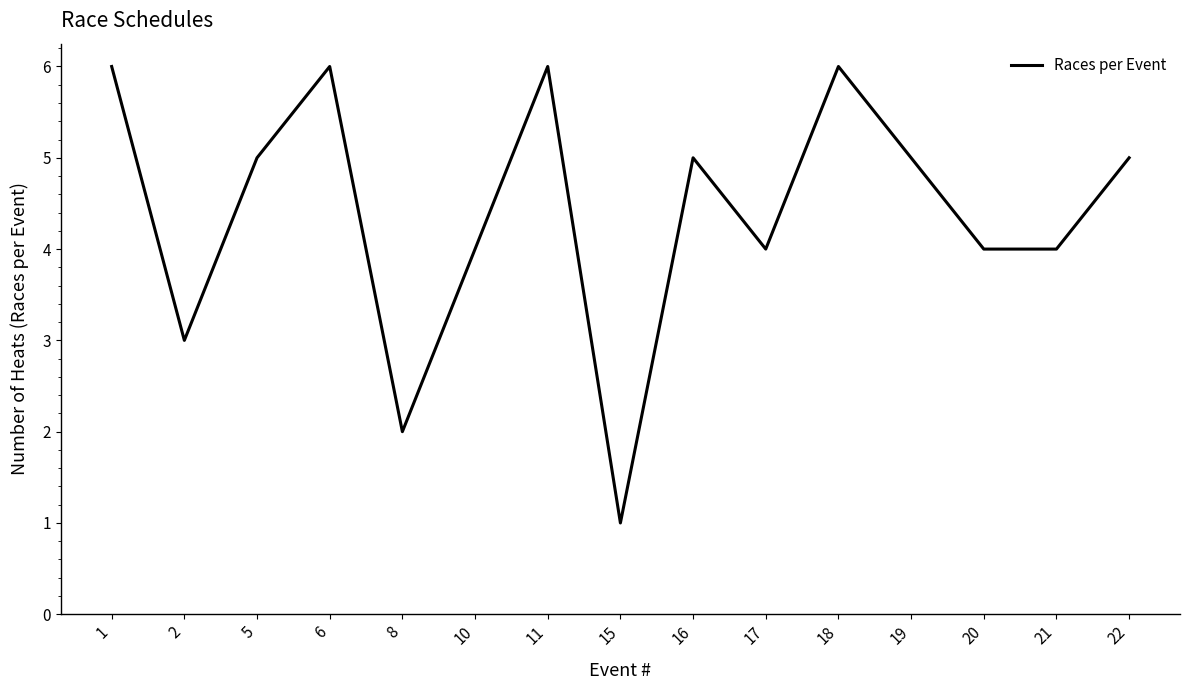

What is the maximum value shown in the chart?

6